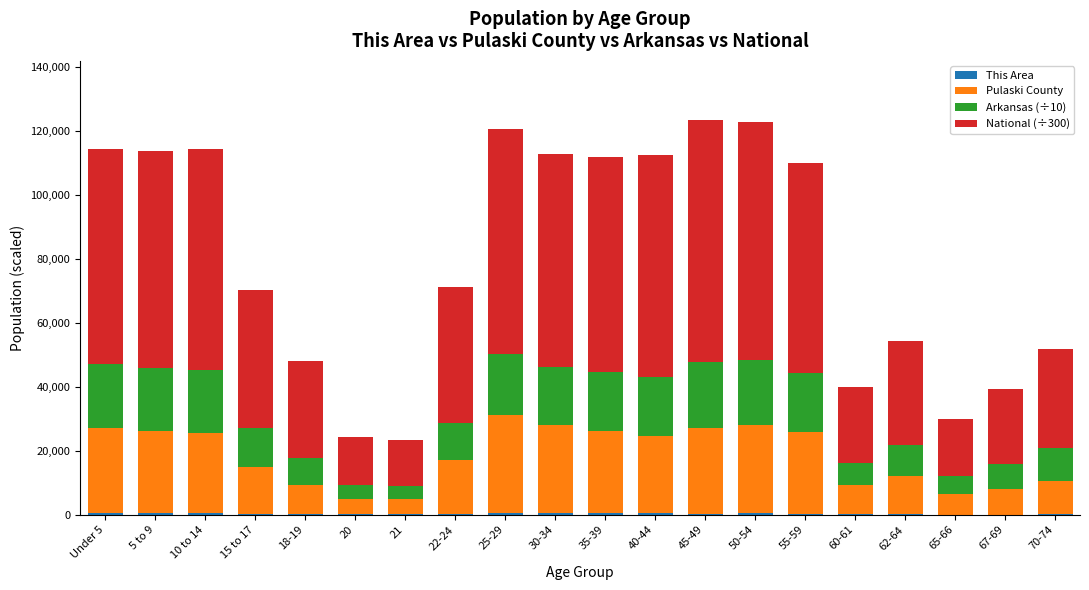

Are the bars horizontal?

No